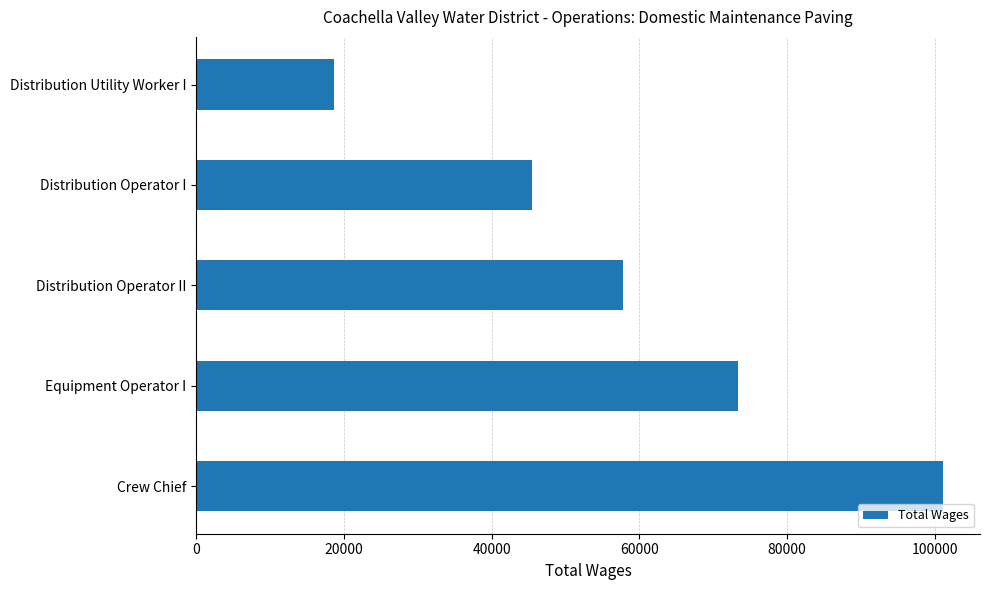

What is the sum of all values?

296230